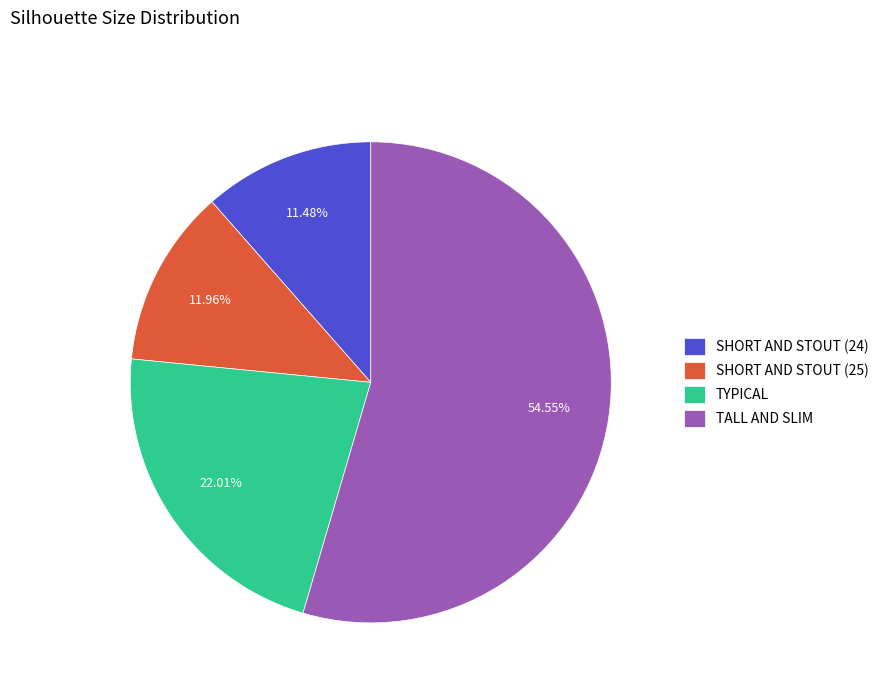

Is there a majority slice in this chart?

Yes